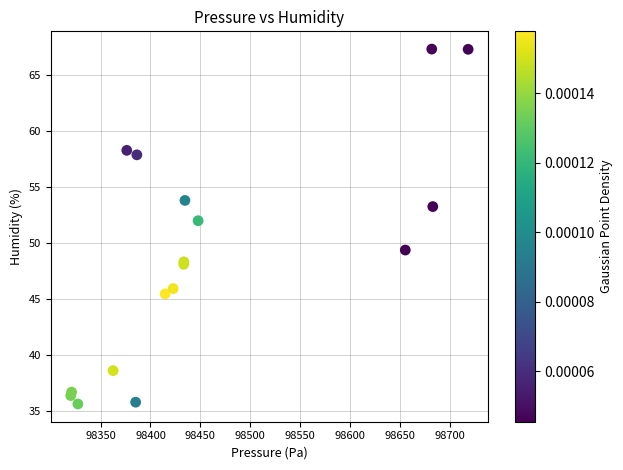

What Y value in the scatter plot is closest to 51?

52.0